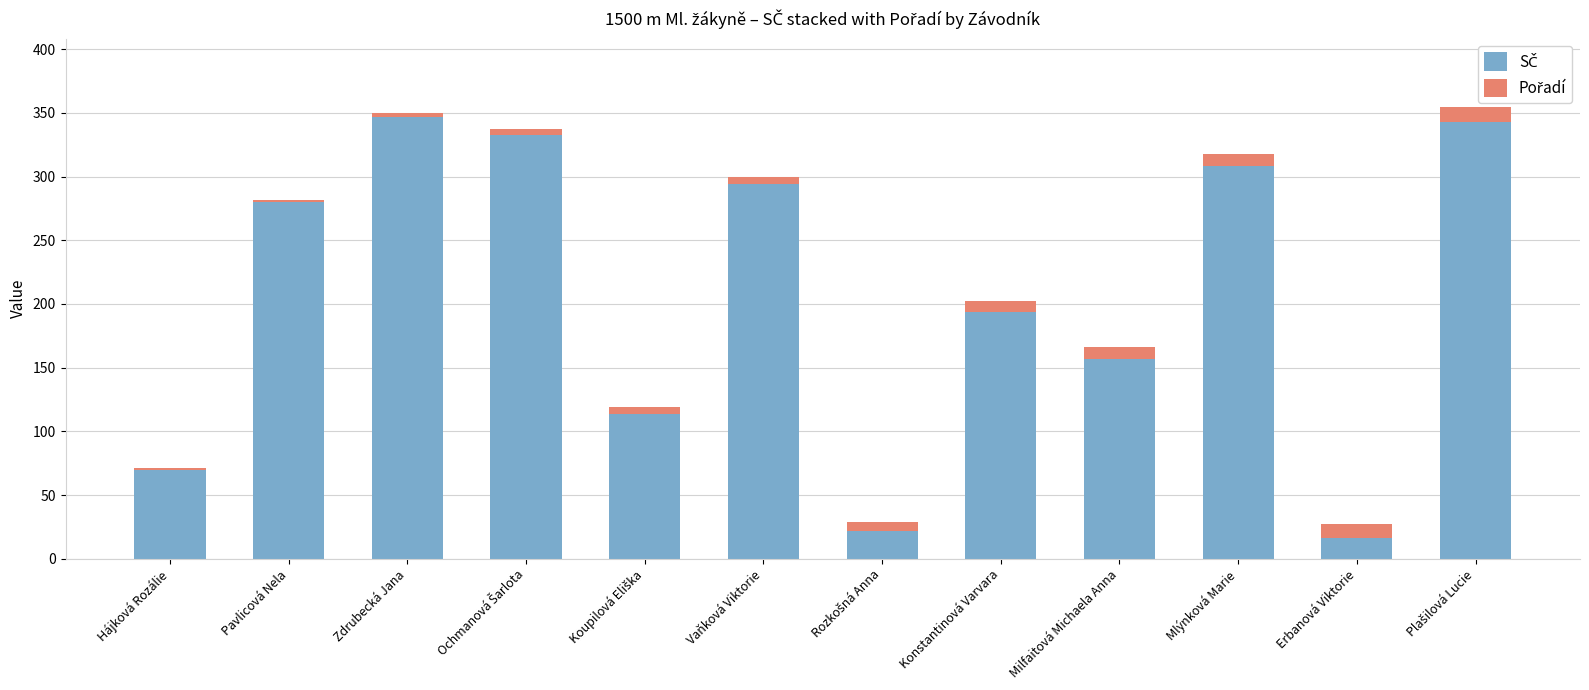

What is the label of the 5th bar from the left?

Koupilová Eliška